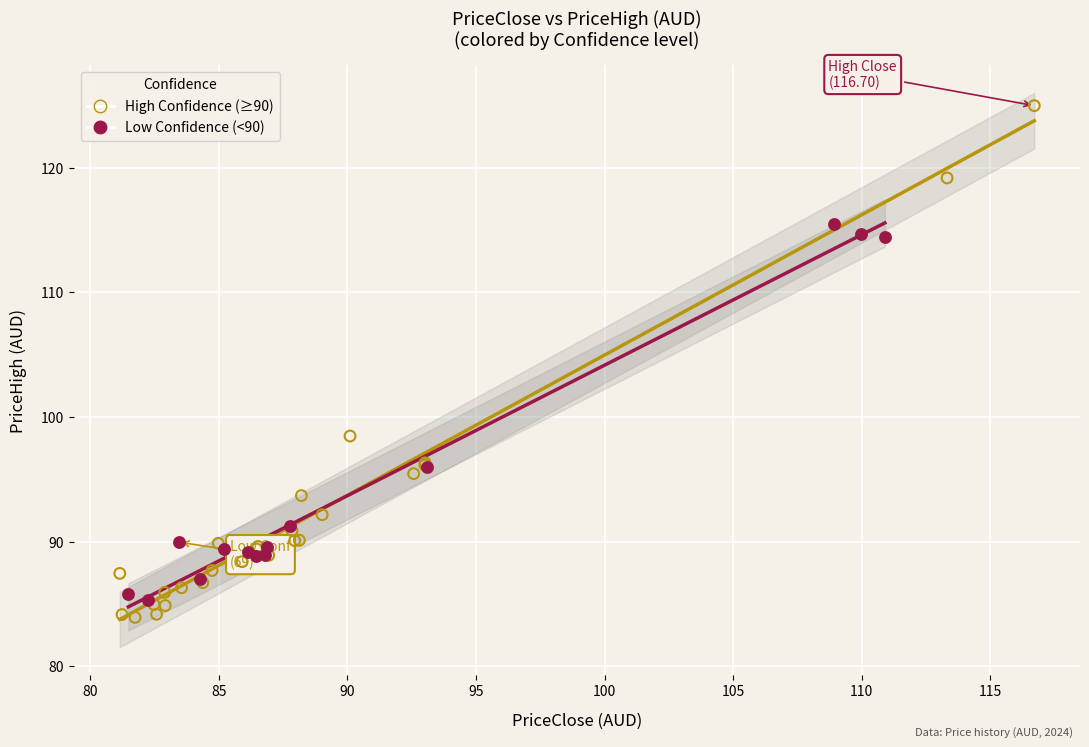

Which series has the largest Y range (max minus min)?

High Confidence (≥90)